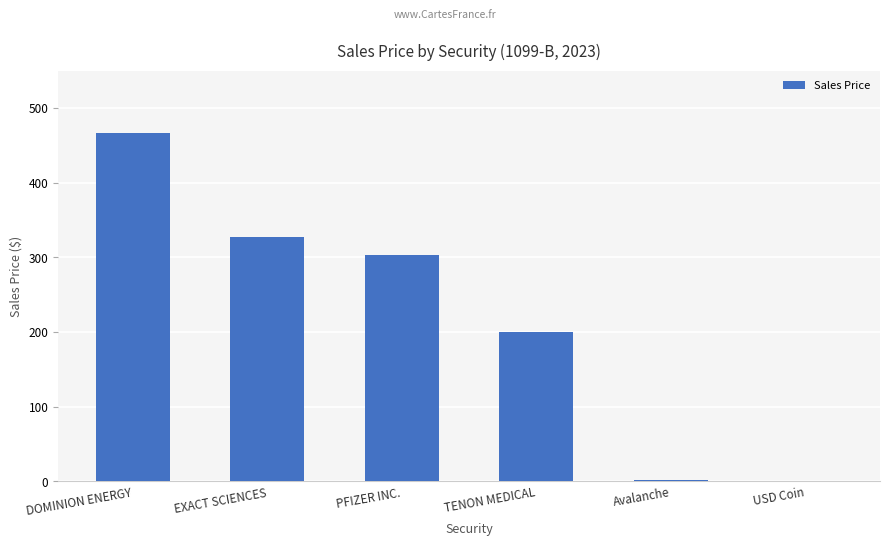

What is the sum of all values?

1300.4